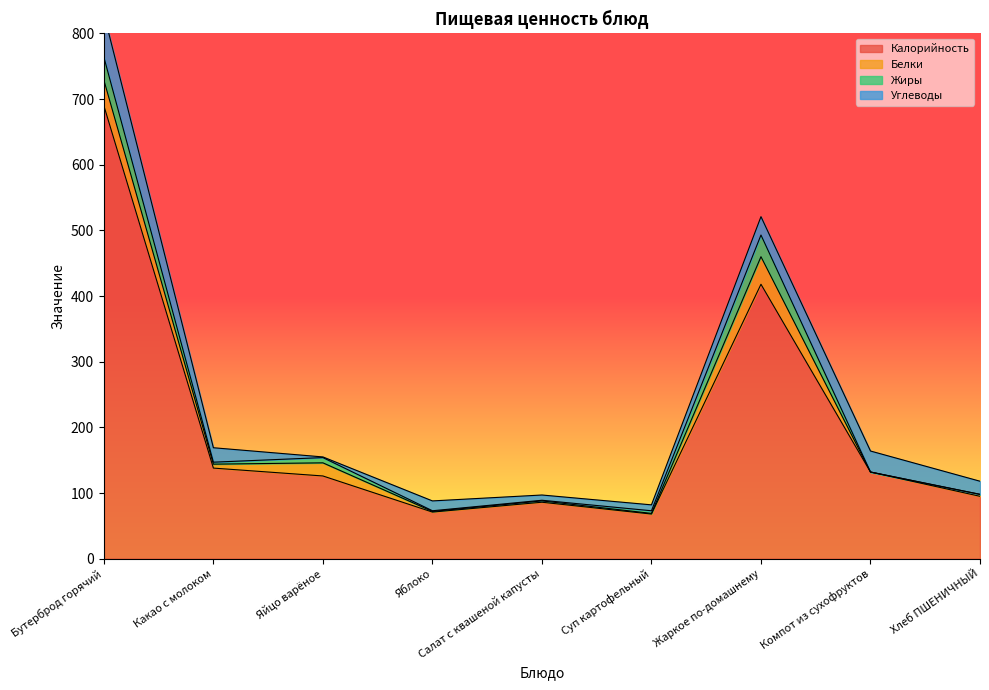

Does the chart have visible grid lines?

No